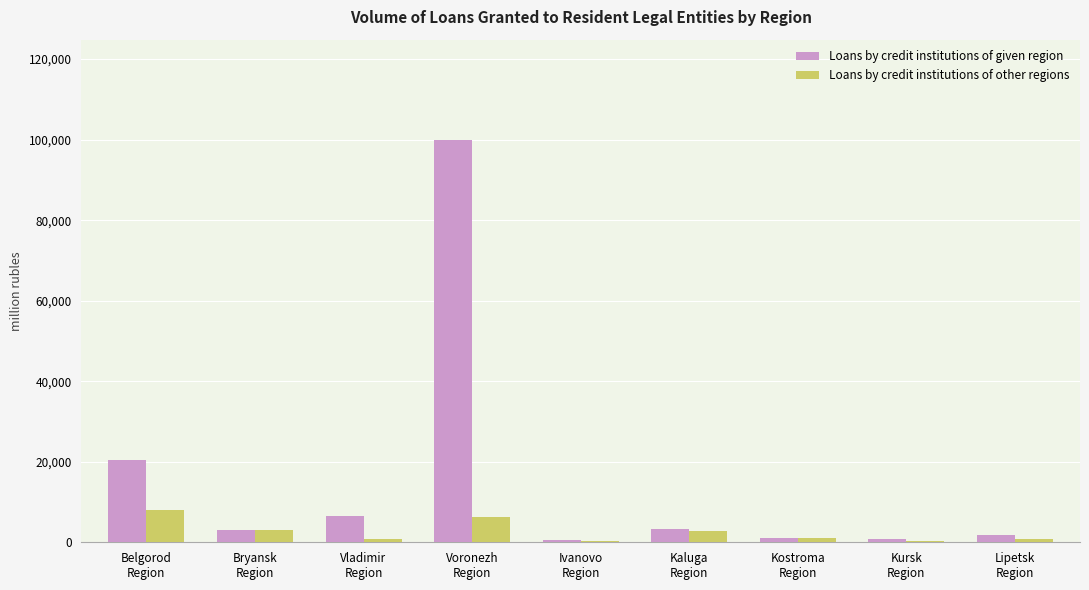

Which series has the largest total across all categories?

Loans by credit institutions of given region